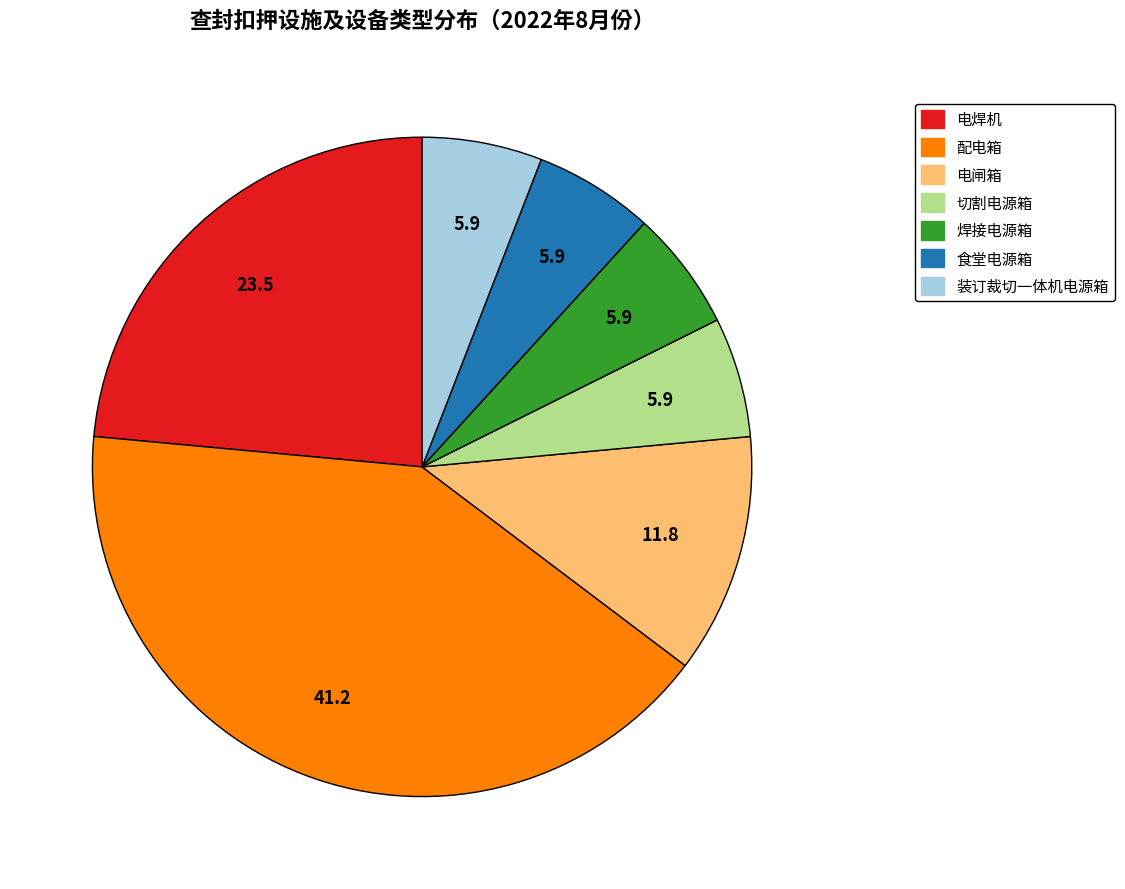

Does 食堂电源箱 account for over 50% of the chart?

No